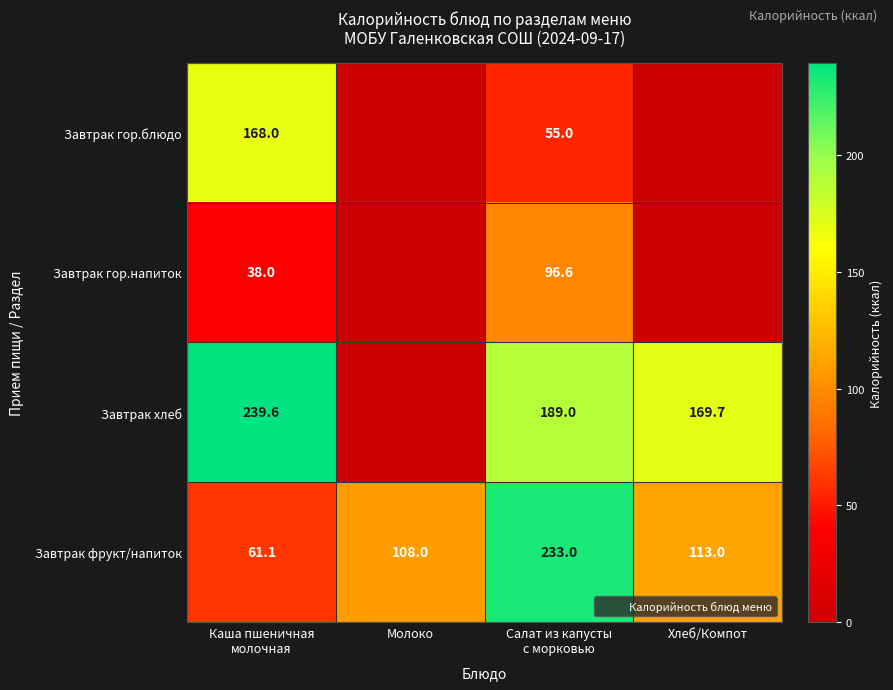

How many values in Завтрак гор.напиток are above zero?

2